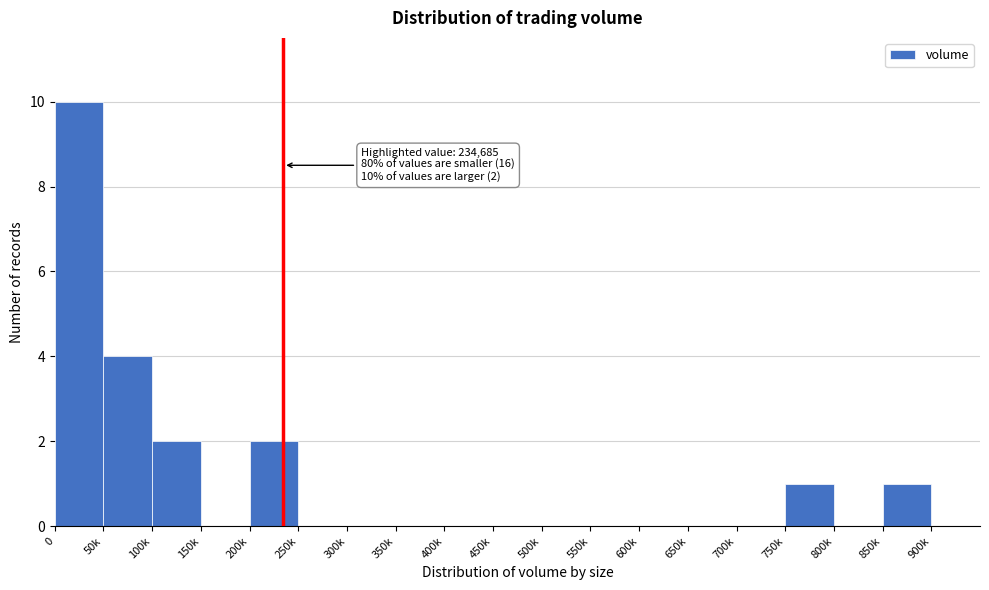

Reading left to right, list all the values displayed in this chart.

0=10	50k=4	100k=2	150k=0	200k=2	250k=0	300k=0	350k=0	400k=0	450k=0	500k=0	550k=0	600k=0	650k=0	700k=0	750k=1	800k=0	850k=1	900k=0